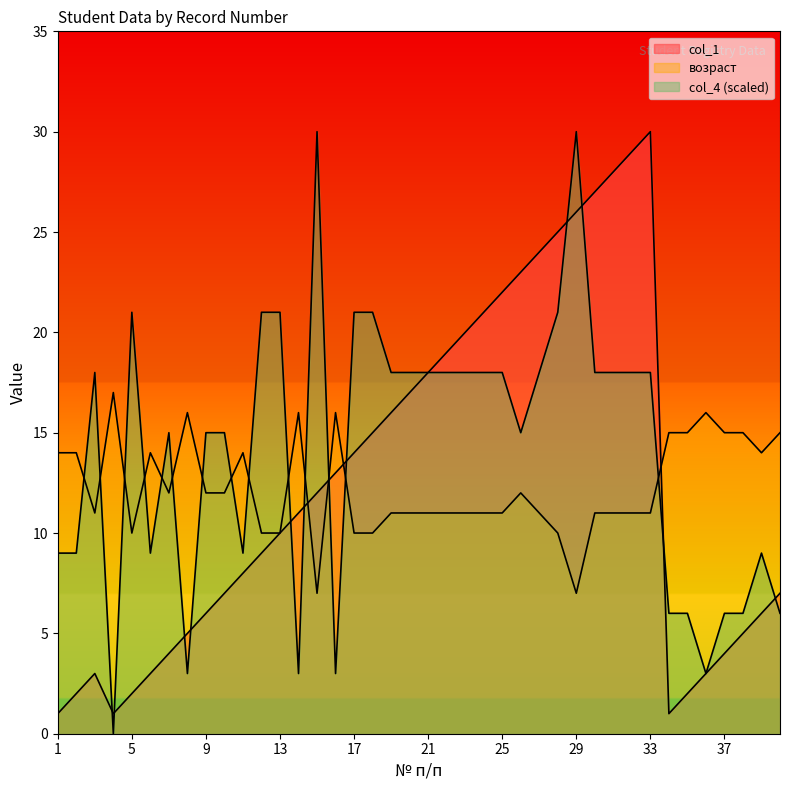

Which category has the lowest value in the col_1 series?

1